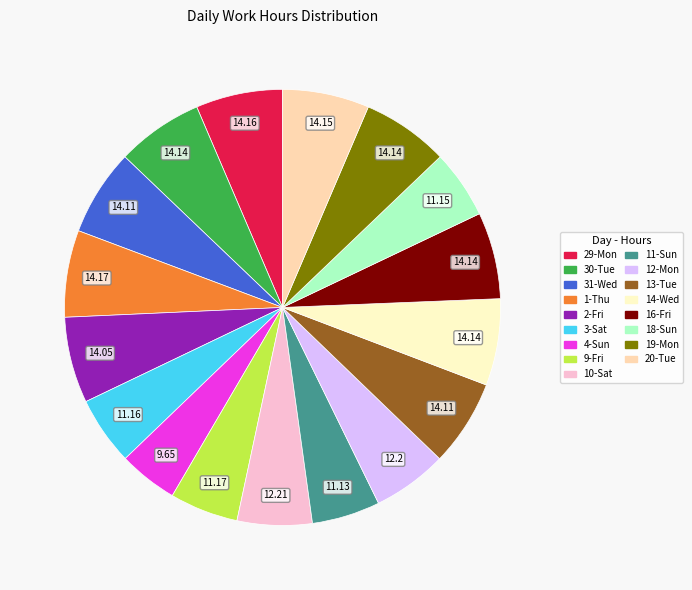

How many segments does this pie chart have?

17